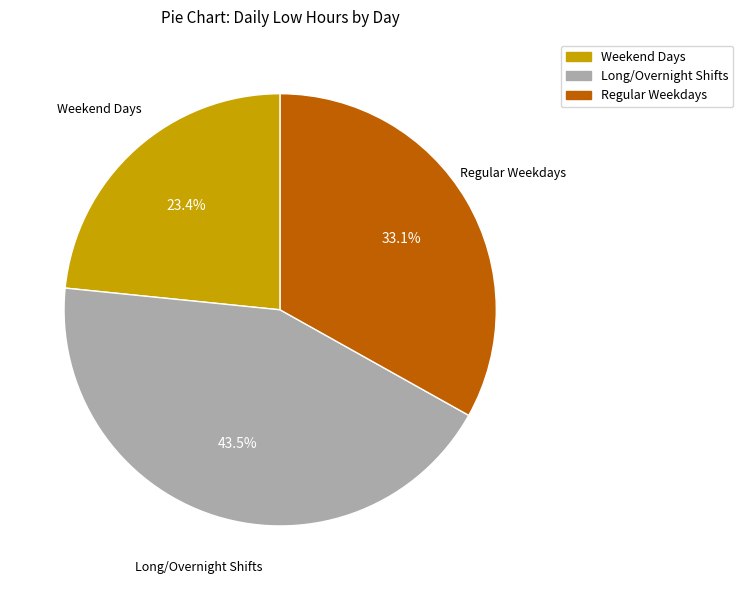

Does any single category account for the majority?

No